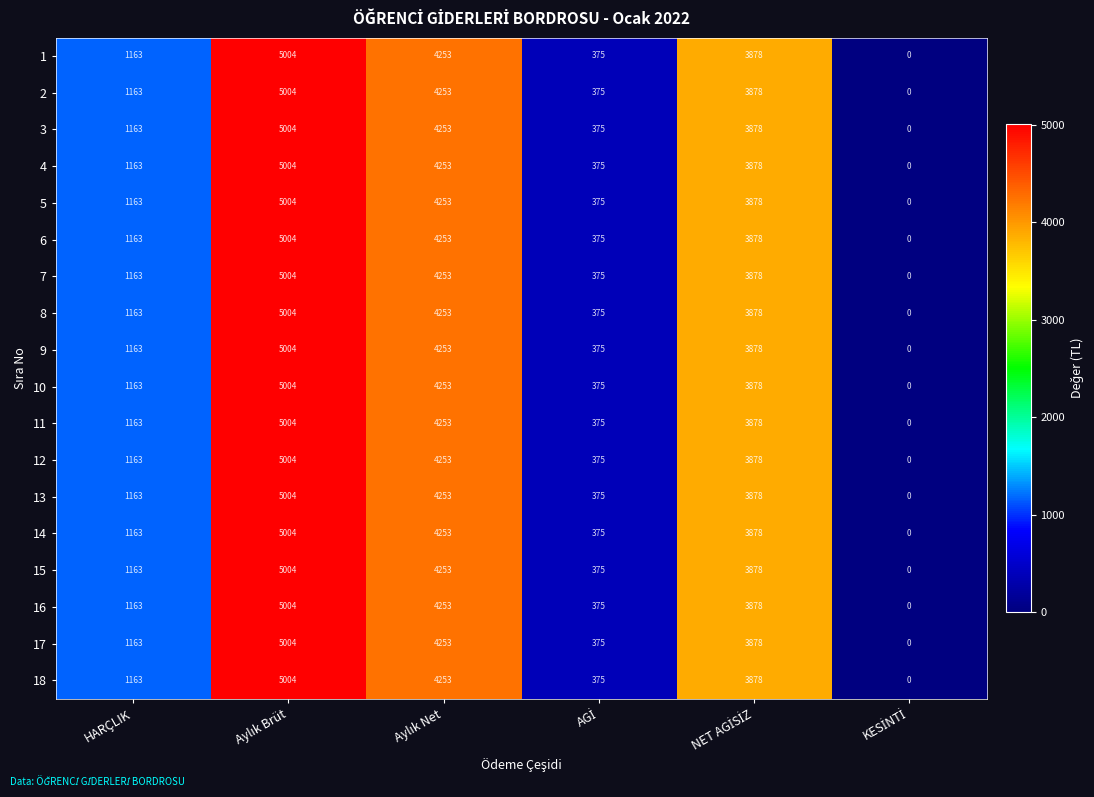

At which label is 14 closest to 2502?

HARÇLIK